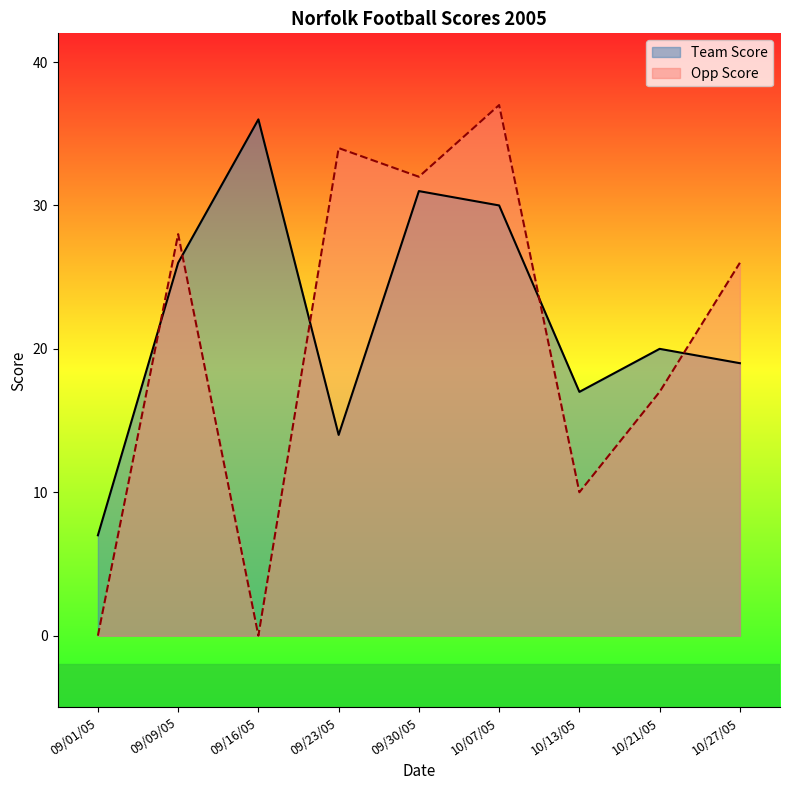

At which category does the chart reach its peak across all series?

10/07/05